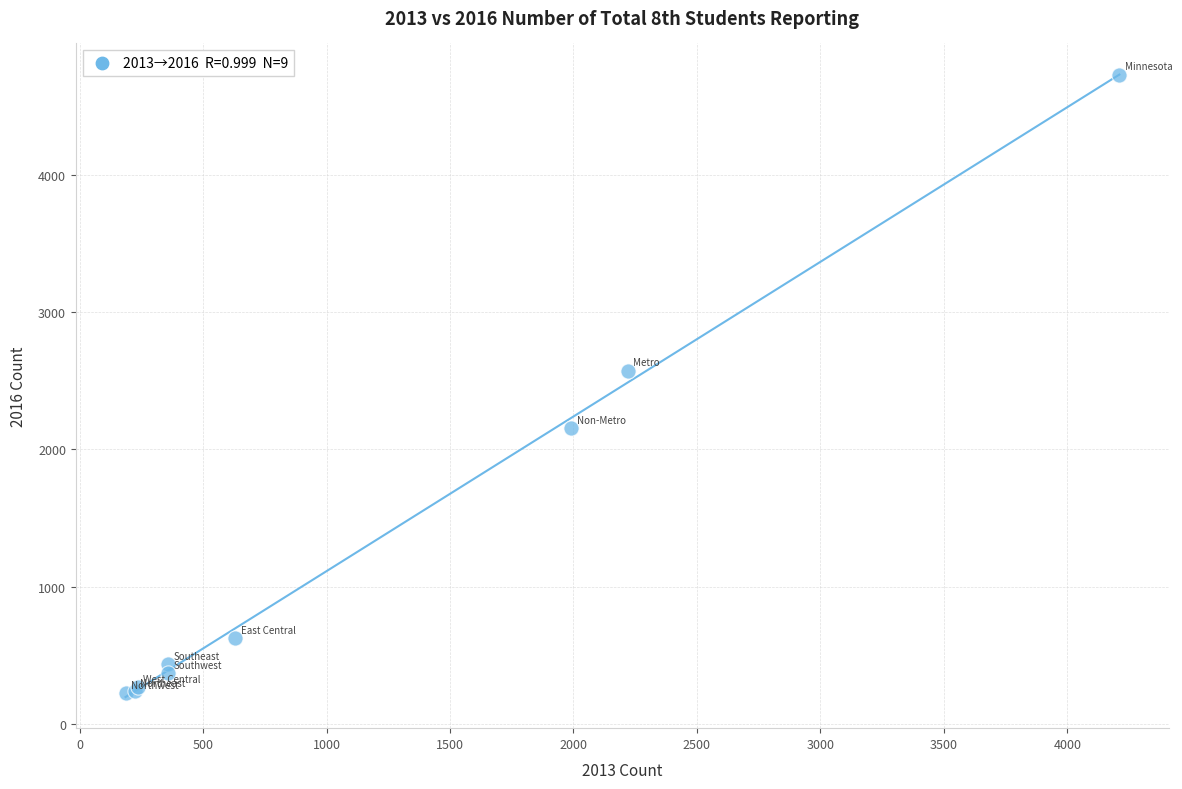

What Y value in the scatter plot is closest to 2475?

2573